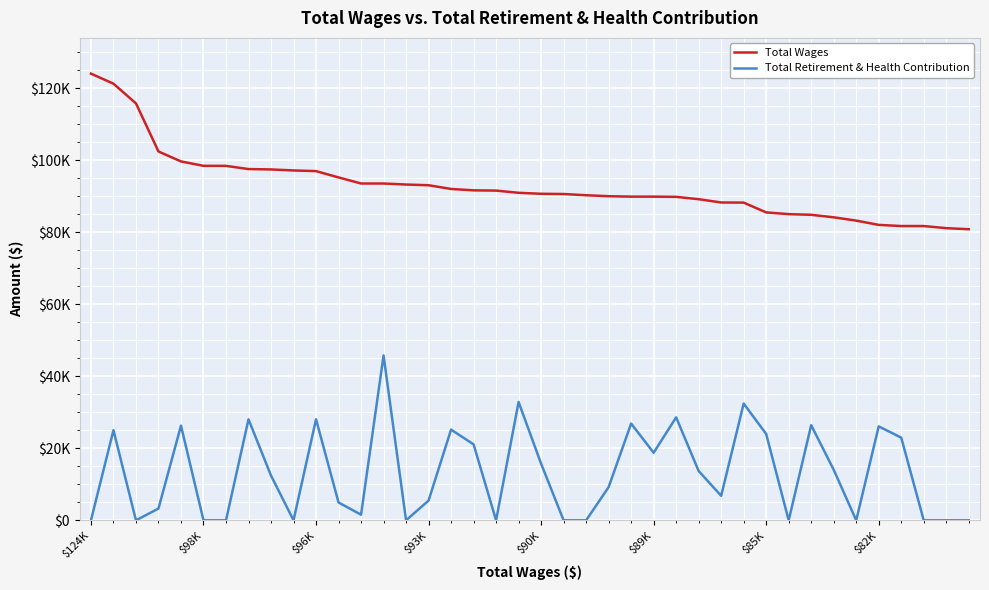

Rank the series by their maximum value, from highest to lowest.

Total Wages, Total Retirement & Health Contribution